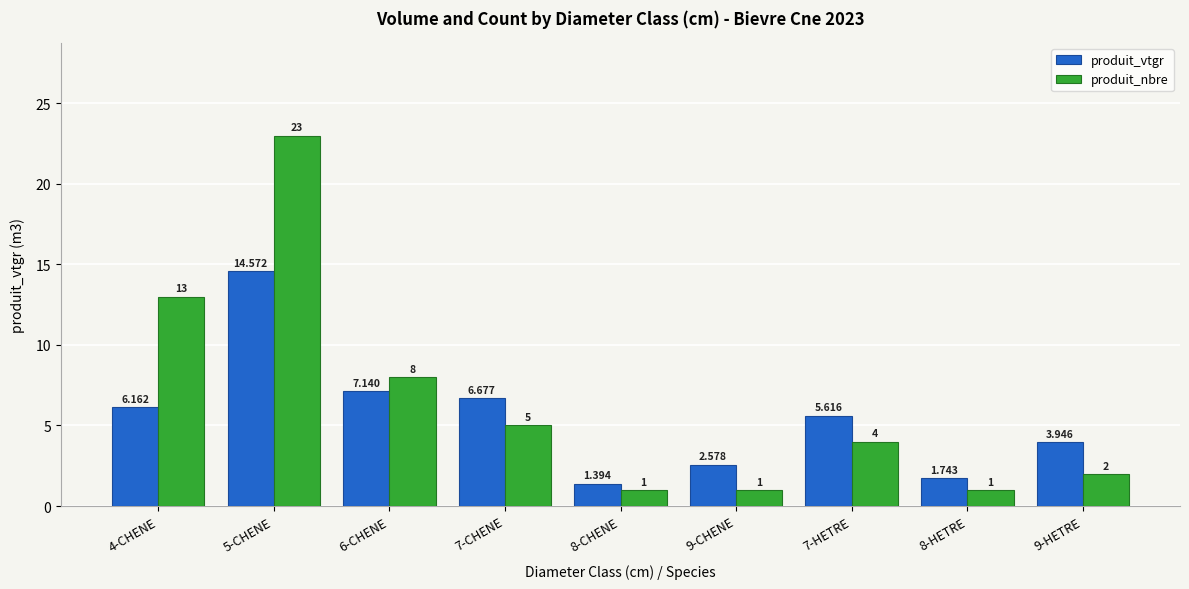

How many data points does each series have?

9